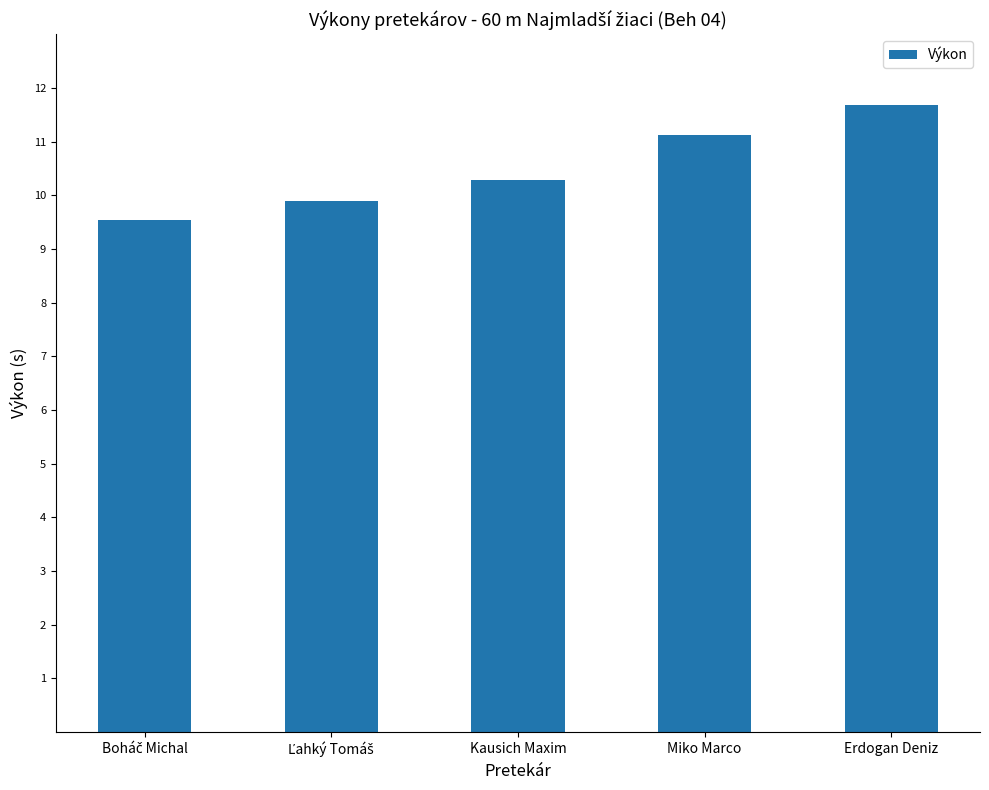

The chart shows a value of 17.5 at Miko Marco. True or false?

False